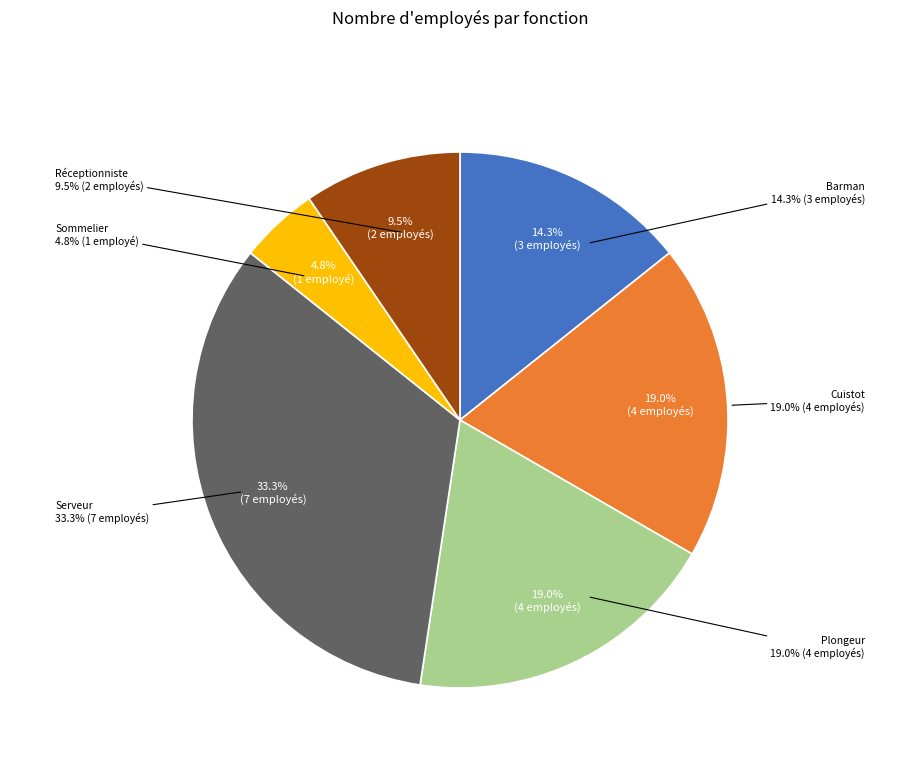

Is there any slice that represents more than half of the pie?

No